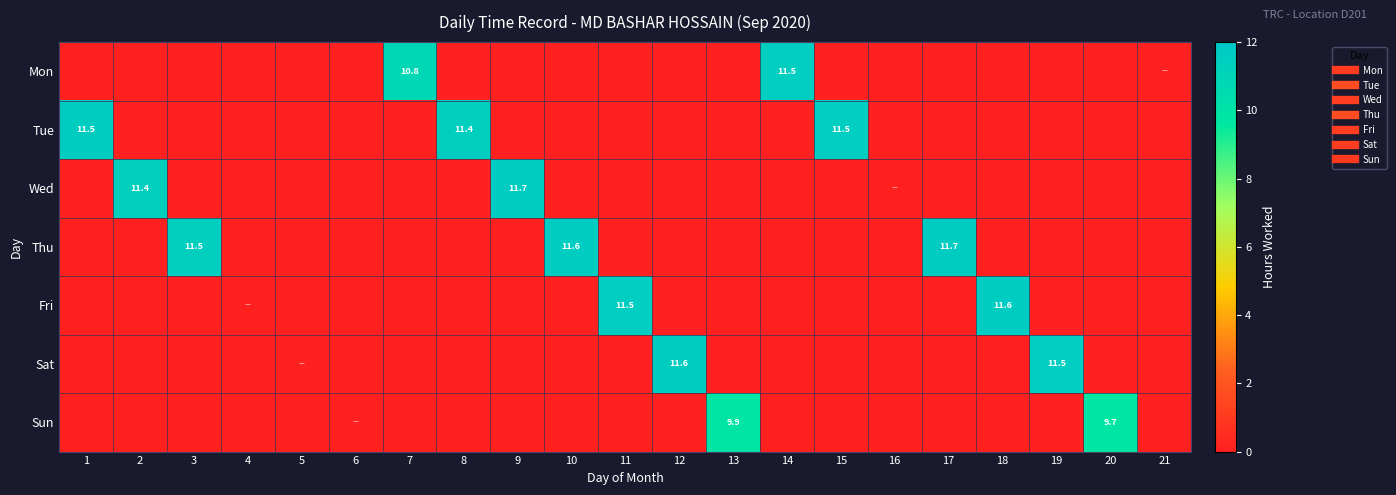

What is the difference between the second highest and second lowest values in the Sat series?

11.5